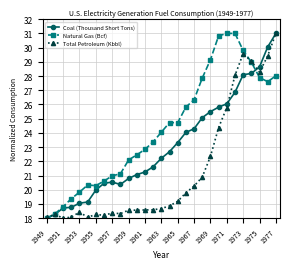

Which series has the largest total across all categories?

Natural Gas (Bcf)